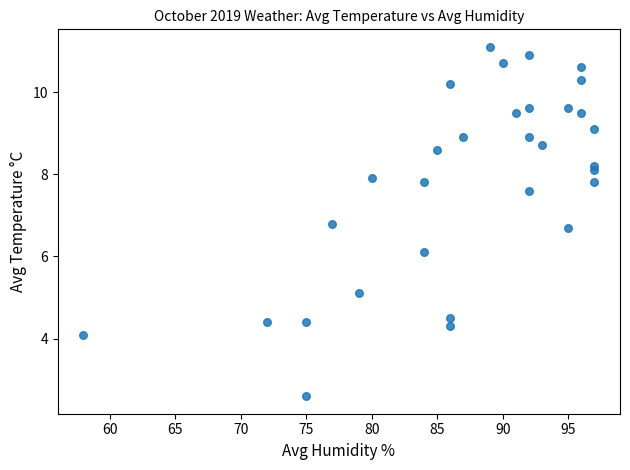

What is the range of Y values (max minus min)?

8.5